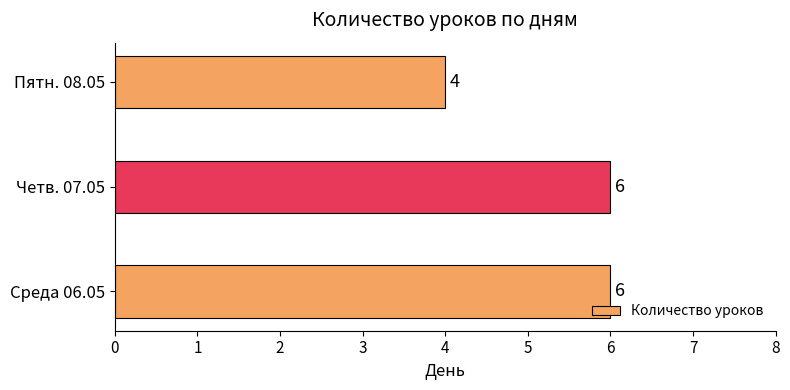

Is it true that the value at Среда 06.05 is 9?

False